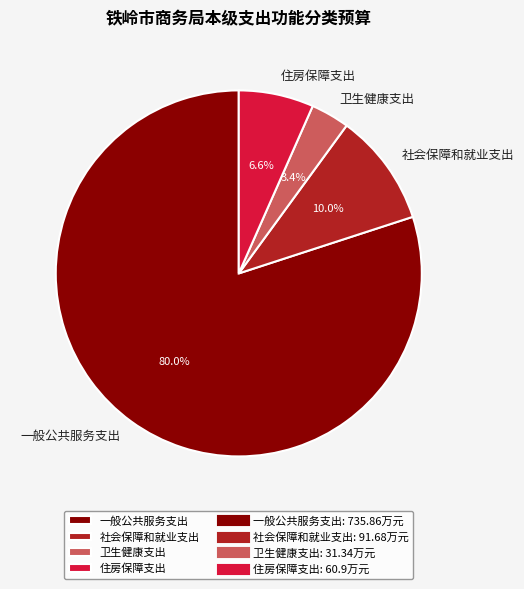

What is the ratio of the value at 住房保障支出 to the value at 一般公共服务支出?

0.1